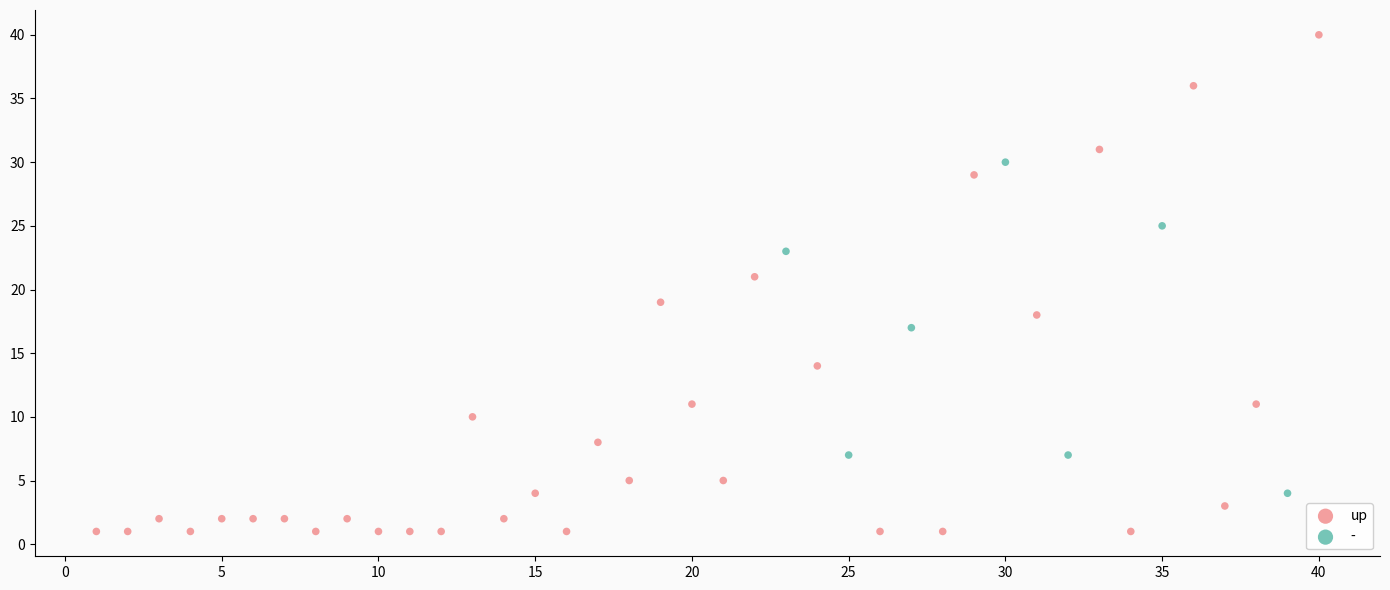

Which series reaches the maximum Y coordinate?

up